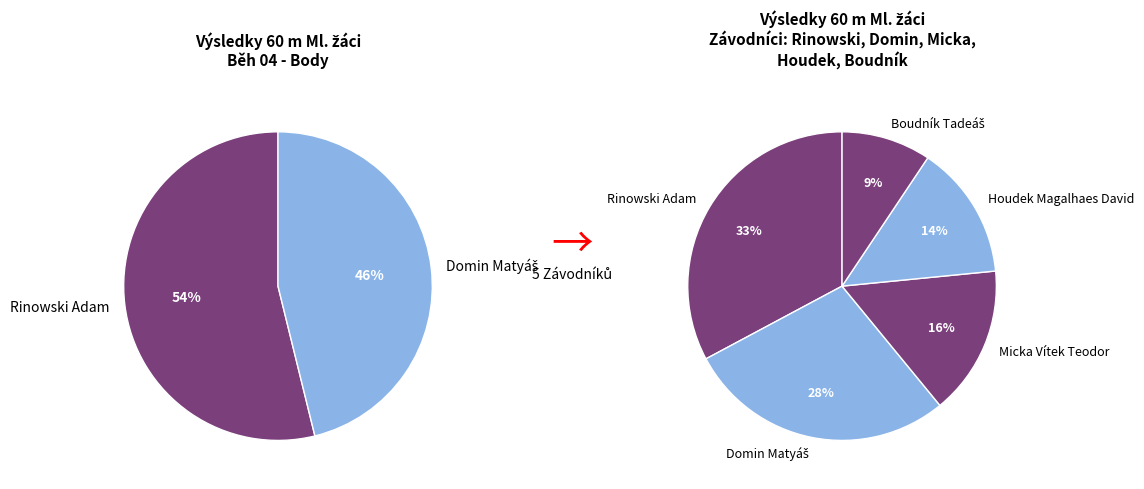

True or false: Boudník Tadeáš accounts for 19% of the total.

False